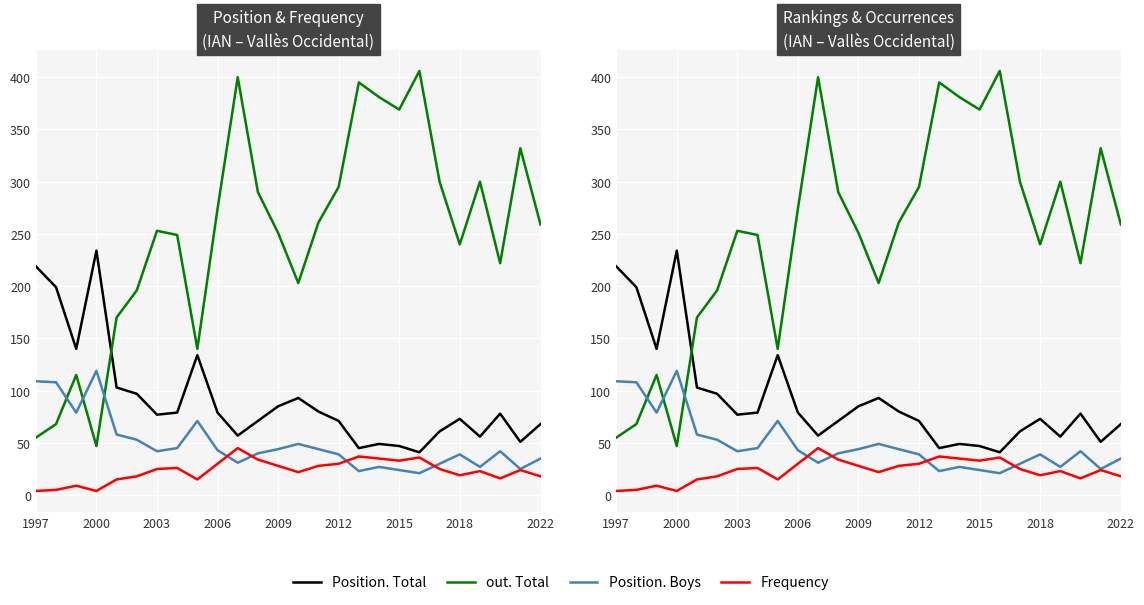

Count the number of categories in the chart.

26